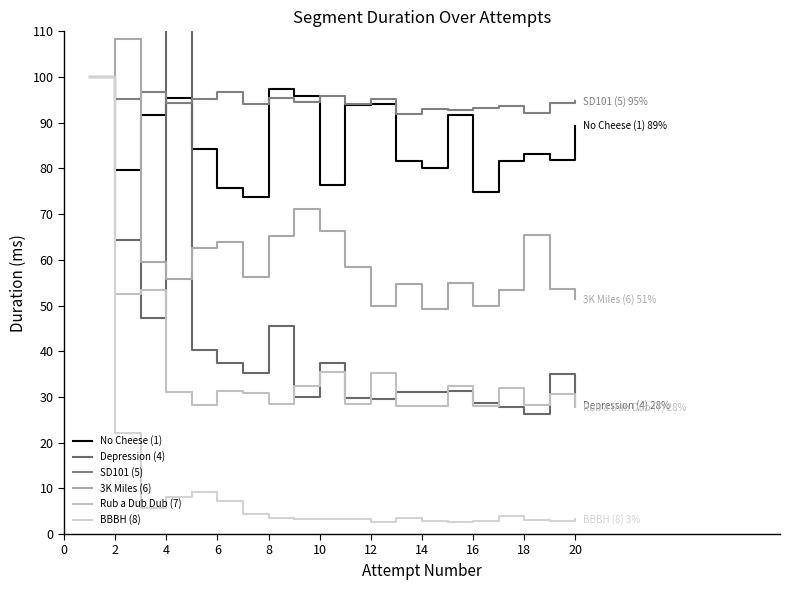

The No Cheese (1) series shows 76.3 at 10. True or false?

True